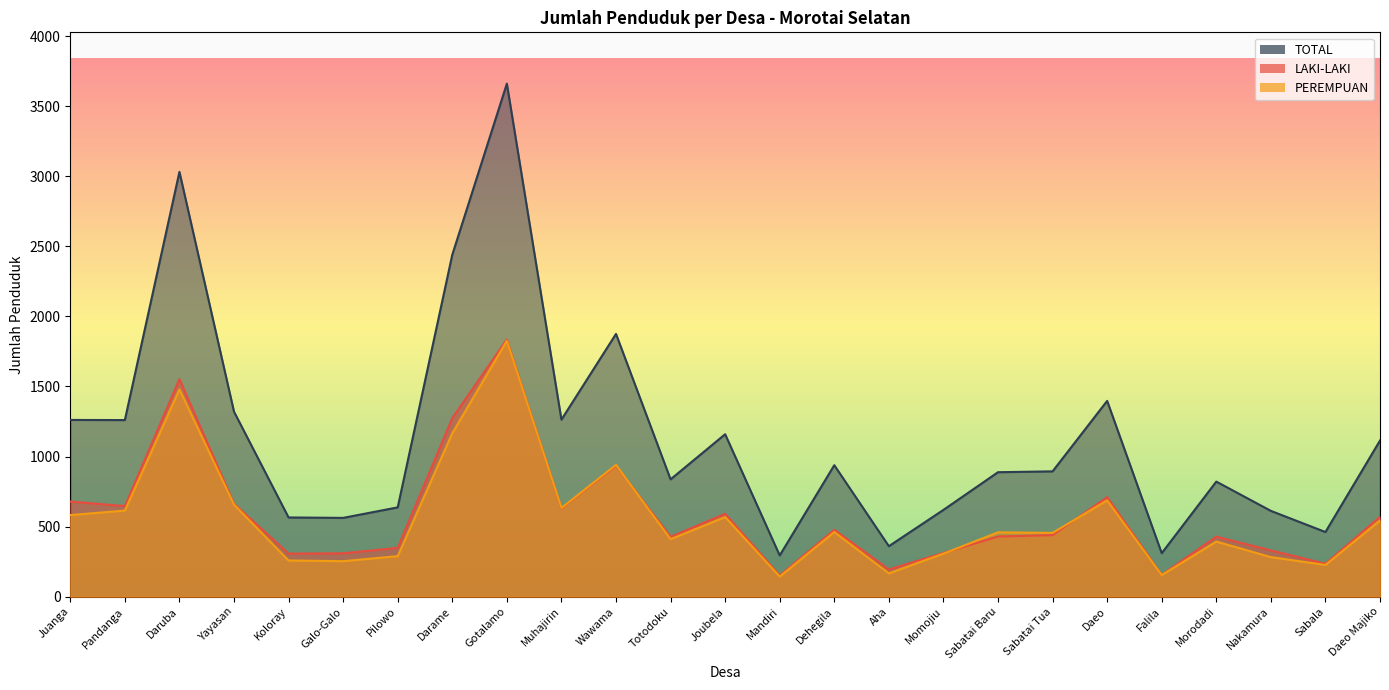

How many data points does each series have?

25